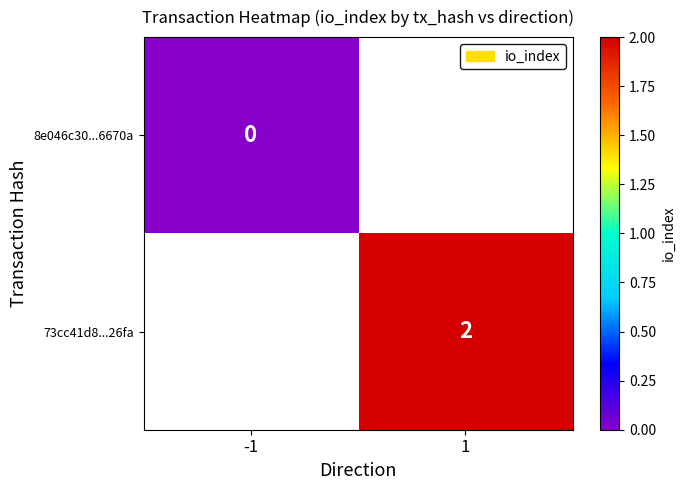

Is the value of 8e046c30...6670a at -1 greater than the value of 73cc41d8...26fa at 1?

No